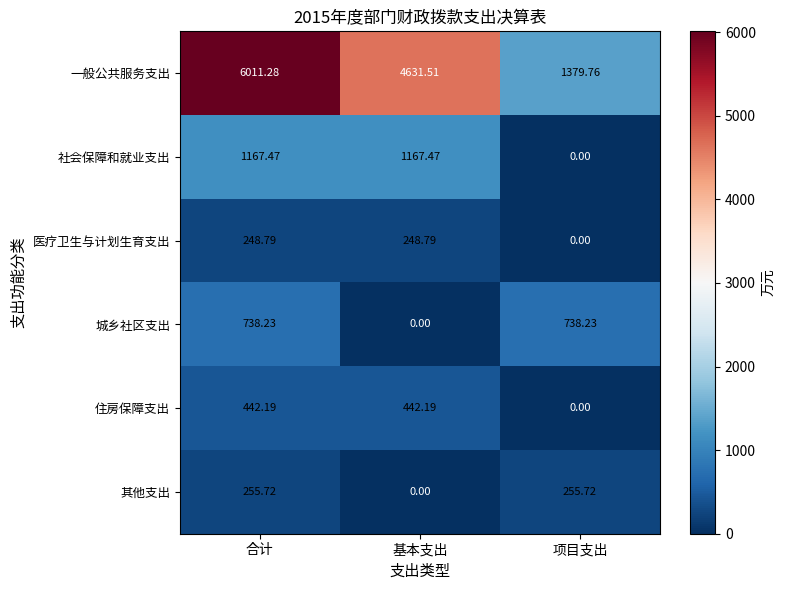

How many data points does each series have?

3